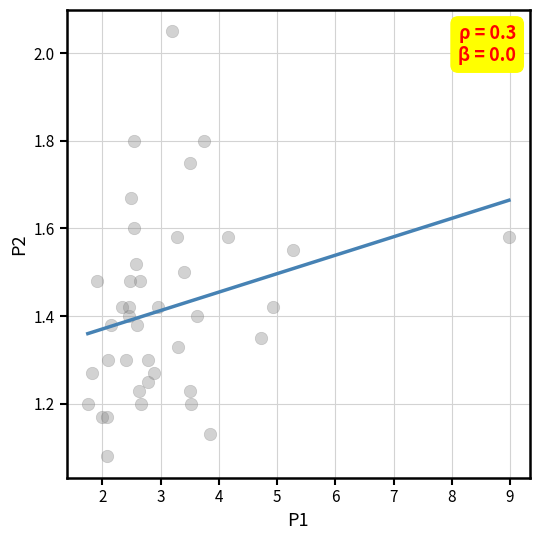

What is the range of X values (max minus min)?

7.2